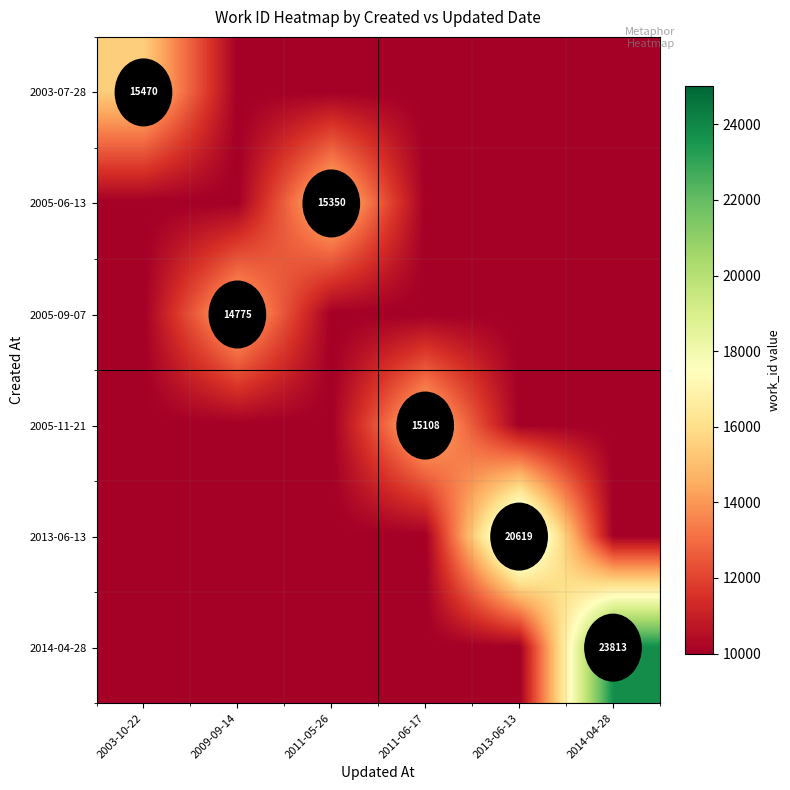

The value of 2005-09-07 at 2009-09-14 is 14775. True or false?

True